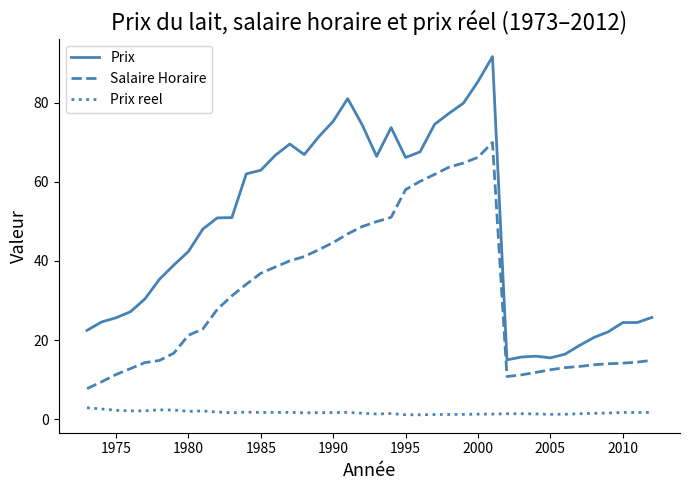

What is the difference between the maximum and minimum values in the Prix series?

76.6